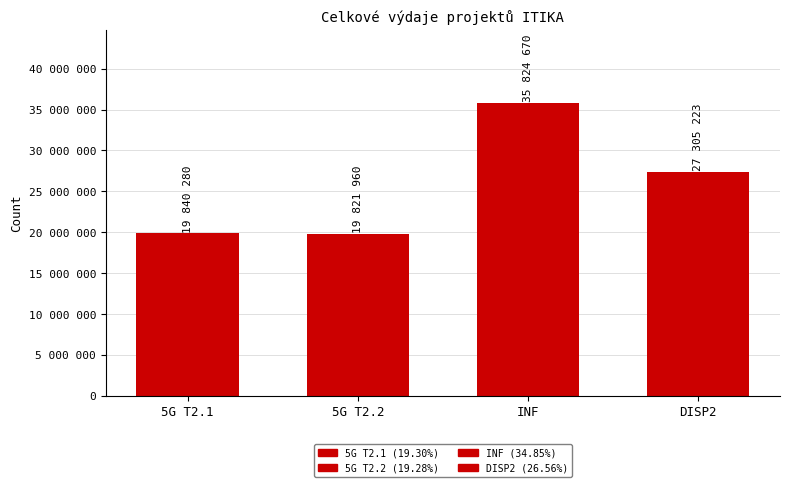

Are the bars horizontal?

No